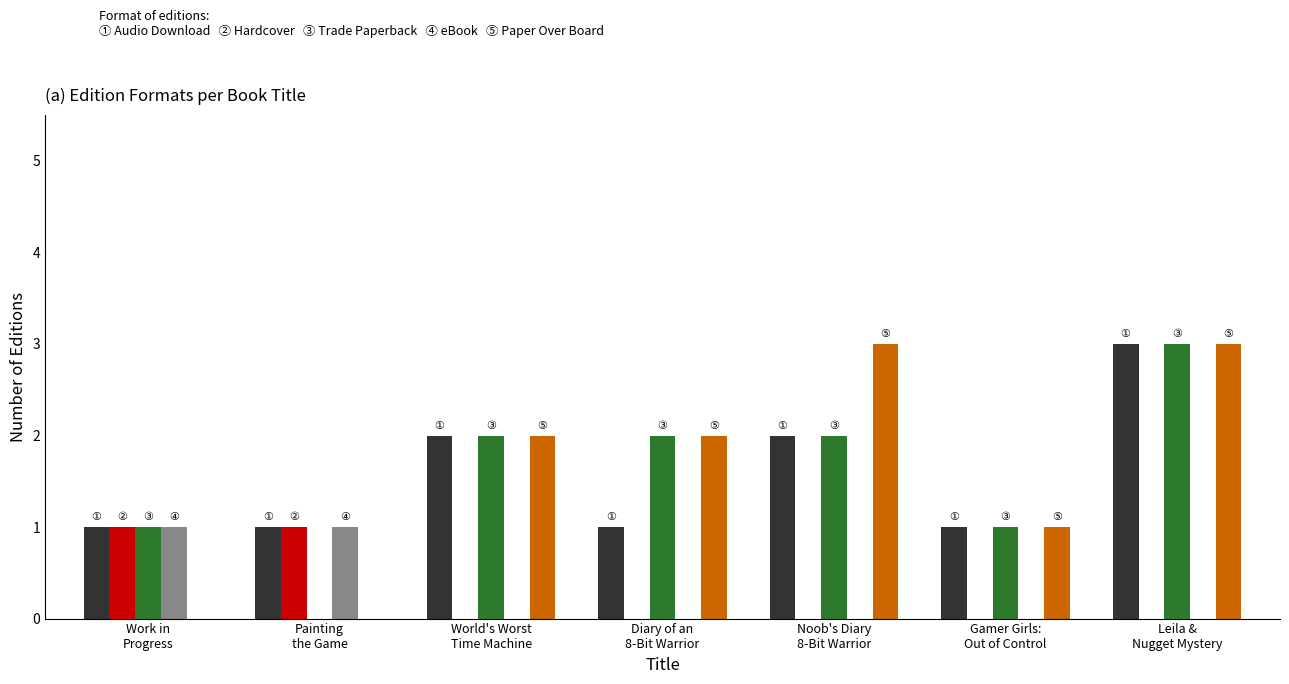

What is the greatest value displayed?

3